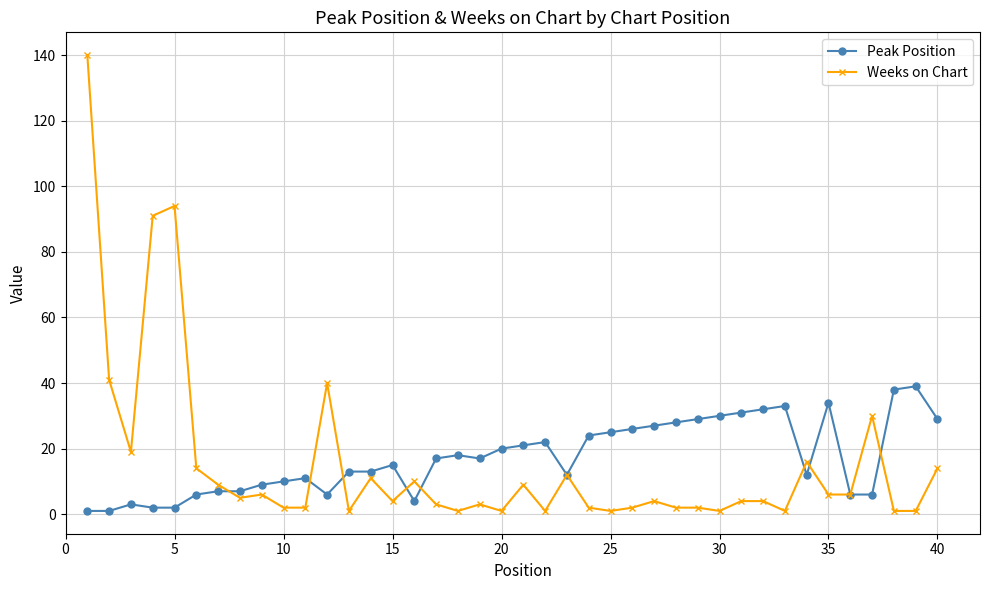

Rank the series by their maximum value, from highest to lowest.

Weeks on Chart, Peak Position